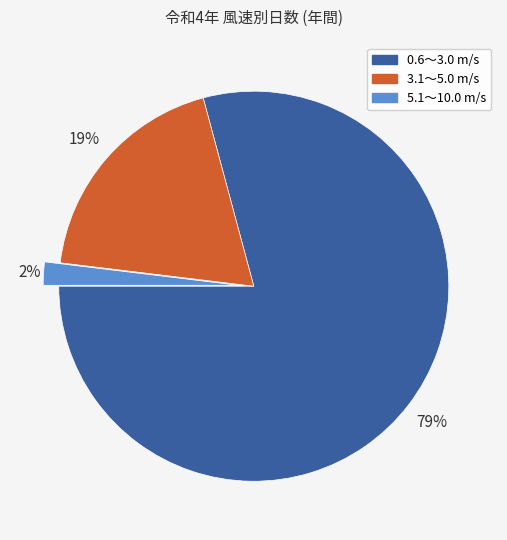

Combined, do 3.1～5.0 and 0.6～3.0 account for over 50%?

Yes